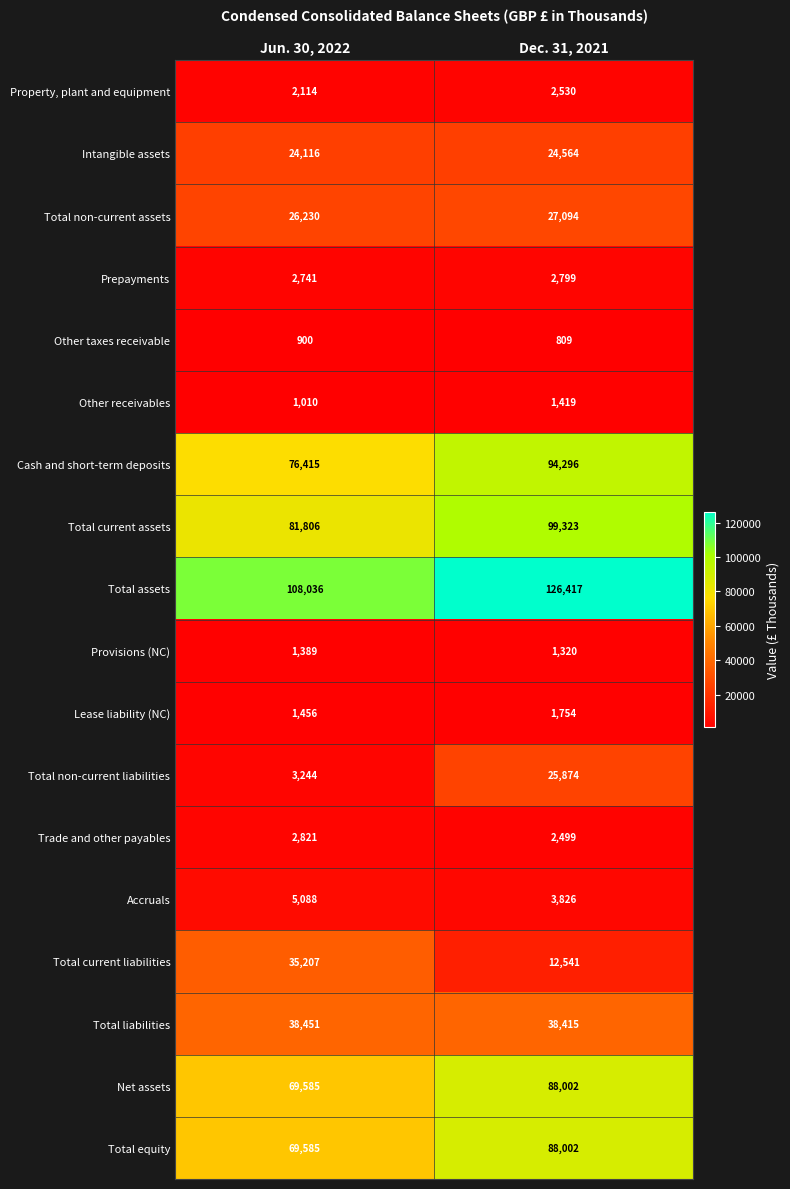

Between Jun. 30, 2022 and Dec. 31, 2021, which series saw the biggest shift?

Total current liabilities